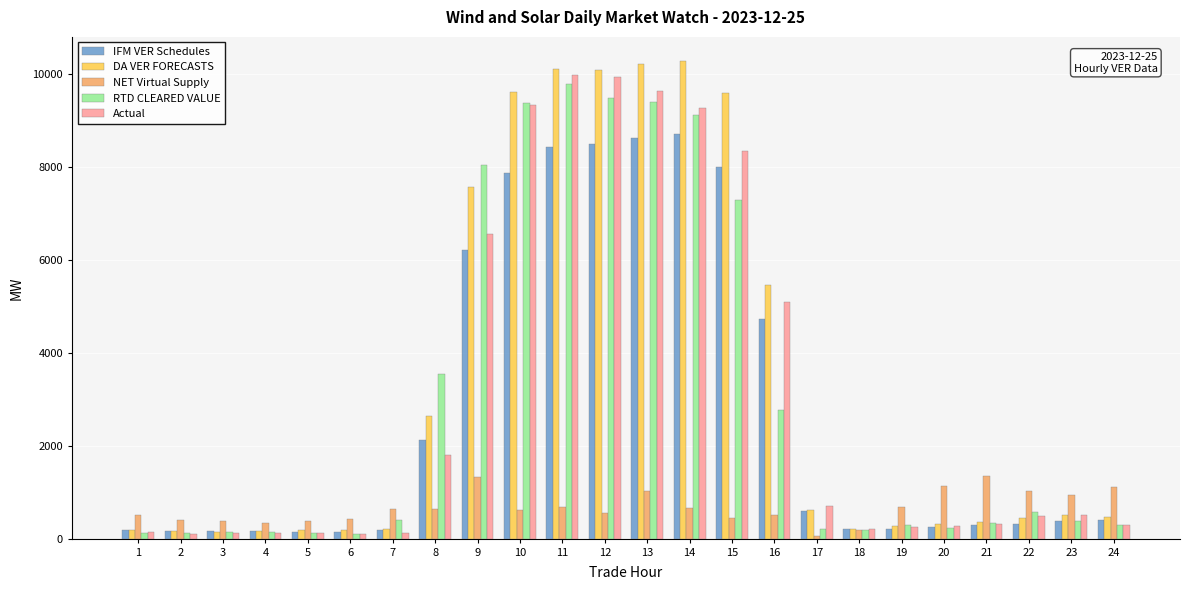

How many data points in Actual are above 479?

12